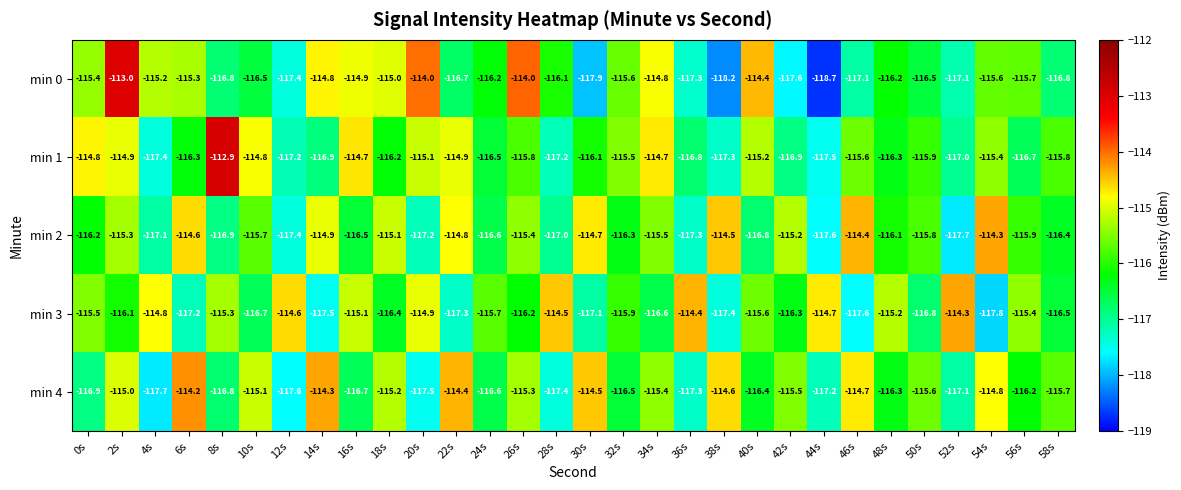

True or false: min 0 has a value of -26.5 at 2s.

False